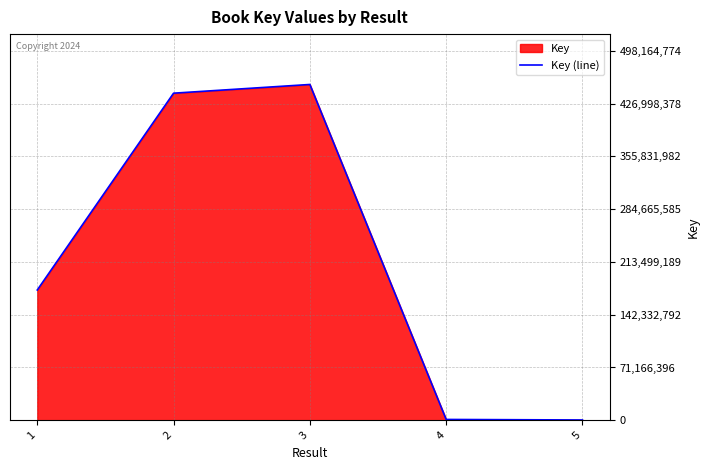

The chart shows a value of 335715 at 5. True or false?

True